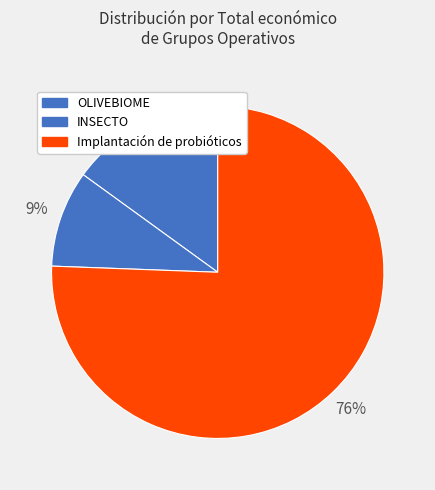

To the nearest percent, what percentage of the pie is OLIVEBIOME?

15%